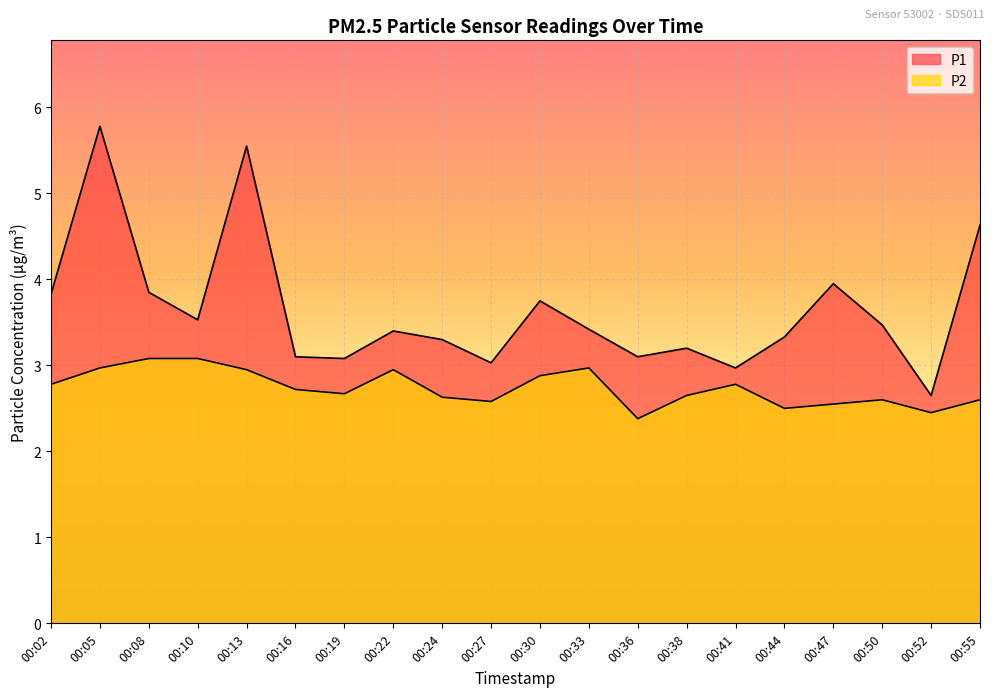

True or false: P1 and P2 intersect in this chart.

False